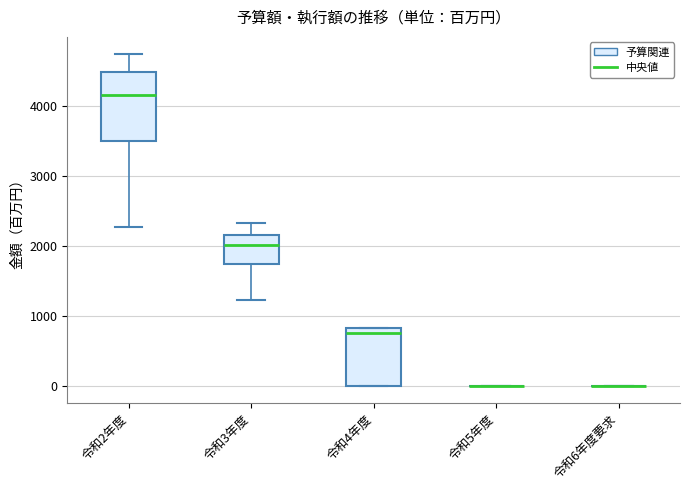

Reading left to right, read every box against the y-axis: the position of its median line, the range the box covers, and the ends of its whiskers. The values are not printed on the chart, so give them approximately, as read against the axis.

令和2年度: median 4200, box 3500 to 4500, whiskers 2300 to 4800
令和3年度: median 2000, box 1800 to 2200, whiskers 1200 to 2300
令和4年度: median 800 (just below the box's upper edge), box 0 to 800, whiskers 0 to 800
令和5年度: box collapsed to a line at 0, whiskers 0 to 0
令和6年度要求: box collapsed to a line at 0, whiskers 0 to 0